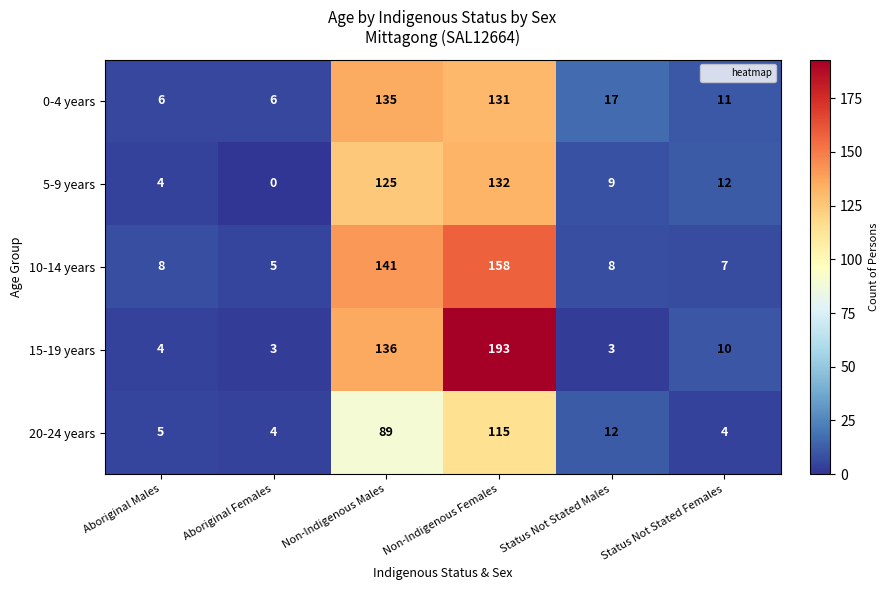

What is the greatest value displayed?

193